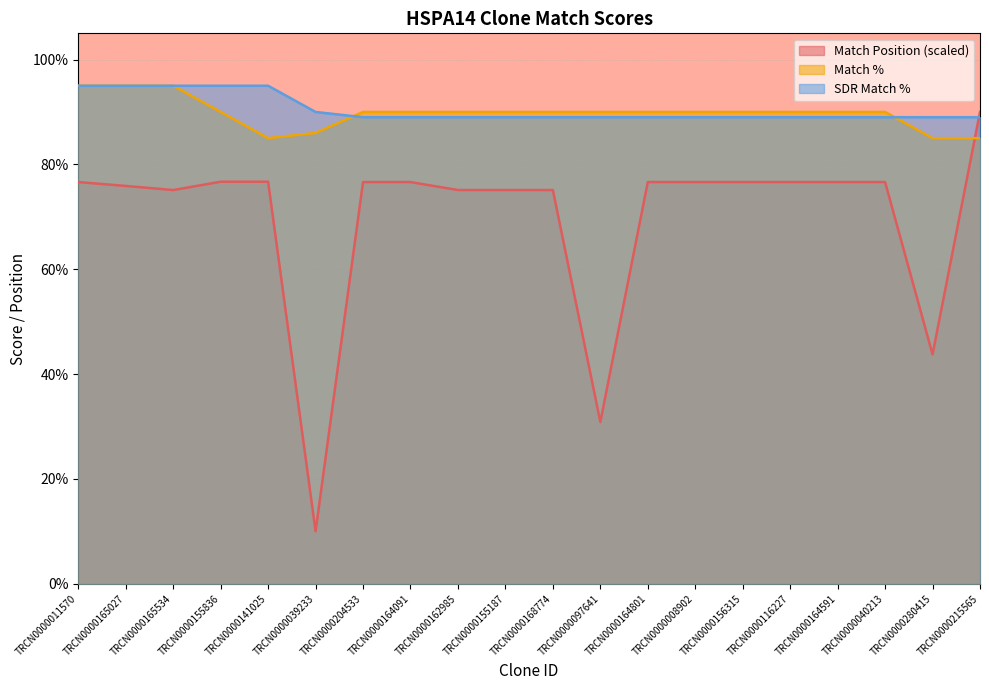

Between which two adjacent categories do SDR Match % and Match Position first intersect?

TRCN0000280415 and TRCN0000215565